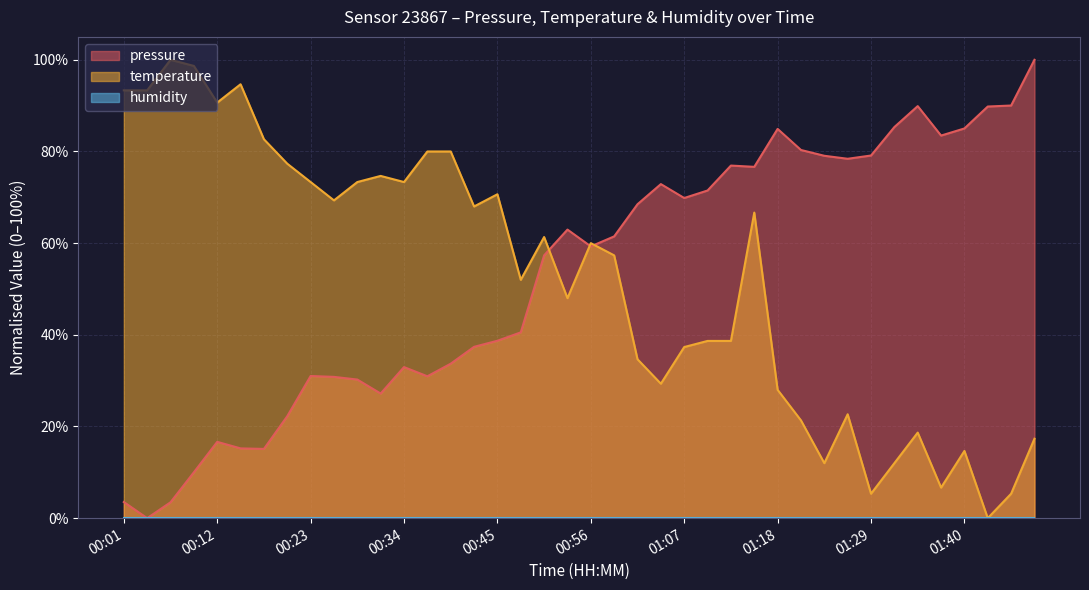

What position from the right is 00:39?

26